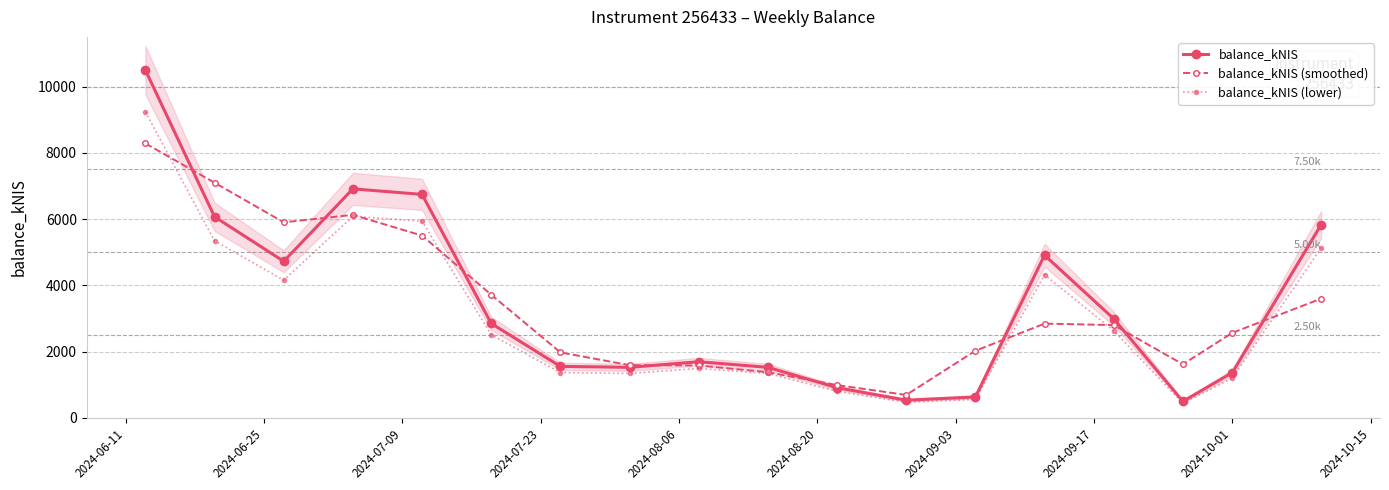

Does the chart display data point markers on the line(s)?

Yes